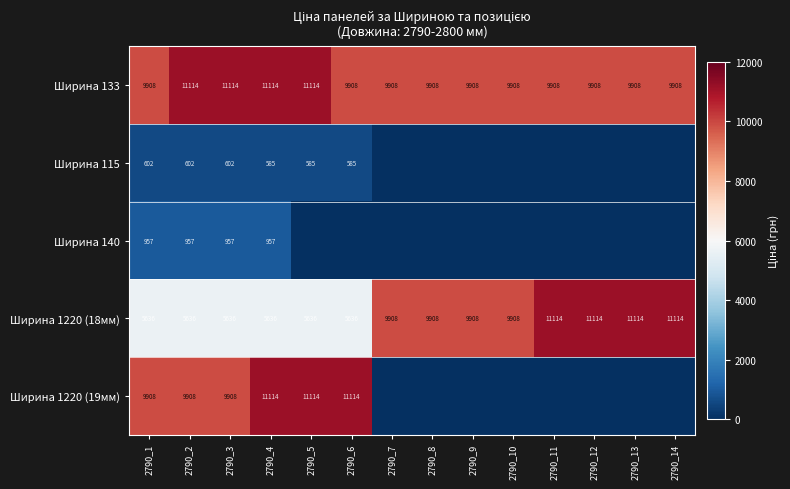

True or false: Ширина 1220 (18мм) has a value of 7099 at 2790_14.

False